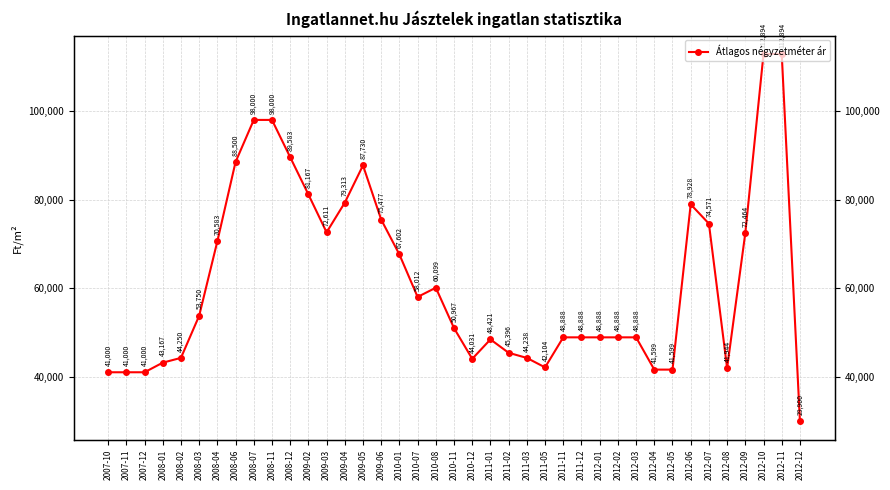

What is the label of the 16th point from the left?

2009-06